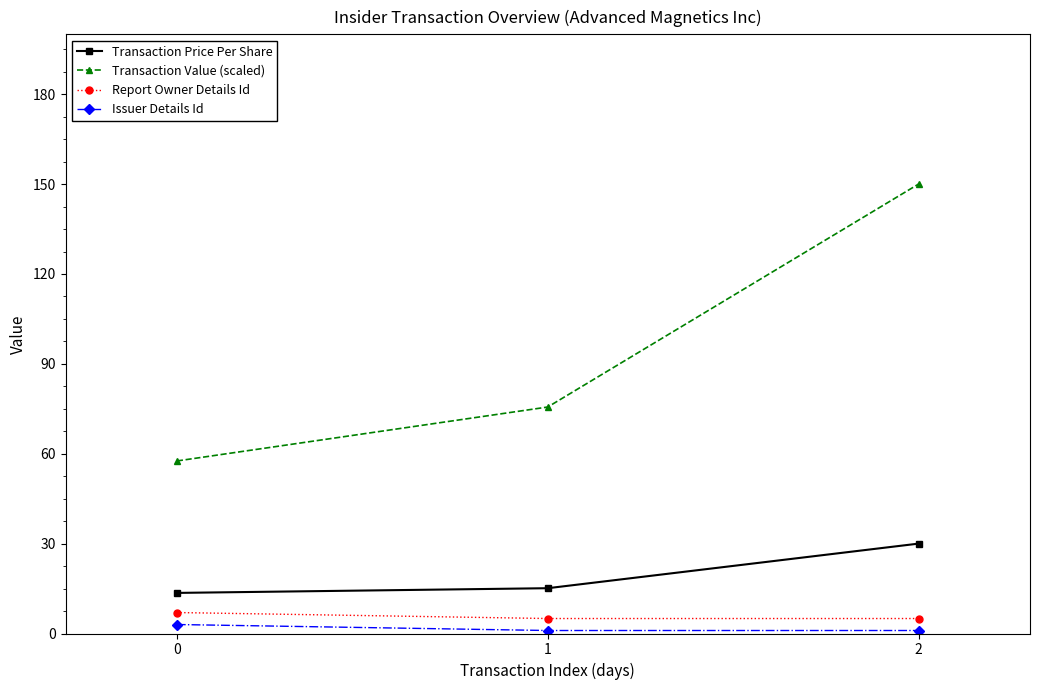

Which series has the largest total across all categories?

Transaction Value (scaled)